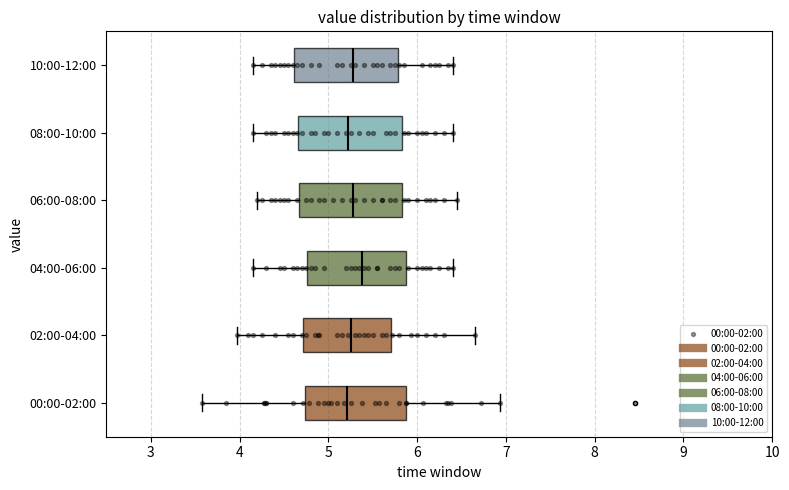

Reading bottom to top, read every box against the x-axis: the position of its median line, the range the box covers, and the ends of its whiskers. The values are not printed on the chart, so give them approximately, as read against the axis.

00:00-02:00: median 5.2, box 4.7 to 5.9, whiskers 3.6 to 6.9
02:00-04:00: median 5.3, box 4.7 to 5.7, whiskers 4.0 to 6.7
04:00-06:00: median 5.4, box 4.8 to 5.9, whiskers 4.2 to 6.4
06:00-08:00: median 5.3, box 4.7 to 5.8, whiskers 4.2 to 6.5
08:00-10:00: median 5.2, box 4.7 to 5.8, whiskers 4.2 to 6.4
10:00-12:00: median 5.3, box 4.6 to 5.8, whiskers 4.2 to 6.4